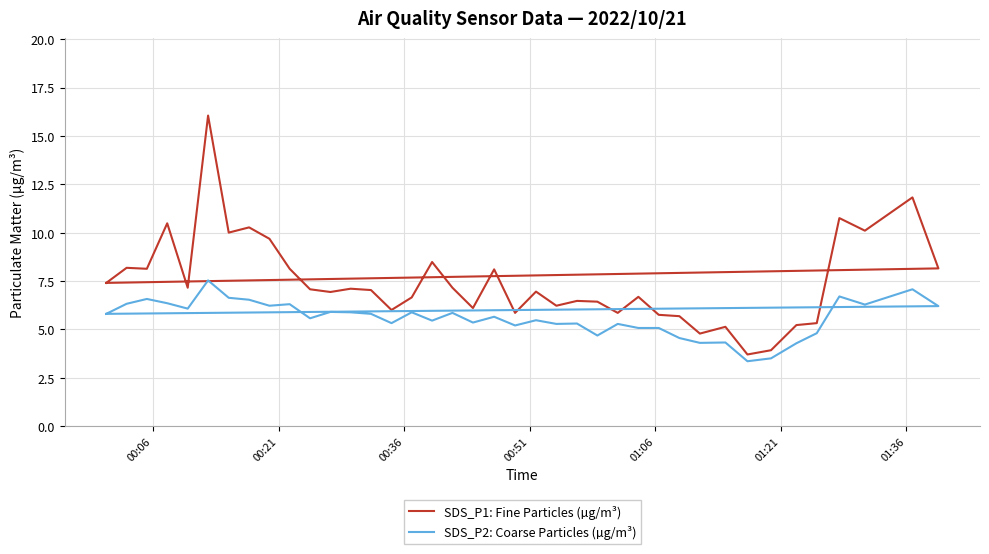

Rank the series by their maximum value, from highest to lowest.

SDS_P1: Fine Particles (µg/m³), SDS_P2: Coarse Particles (µg/m³)